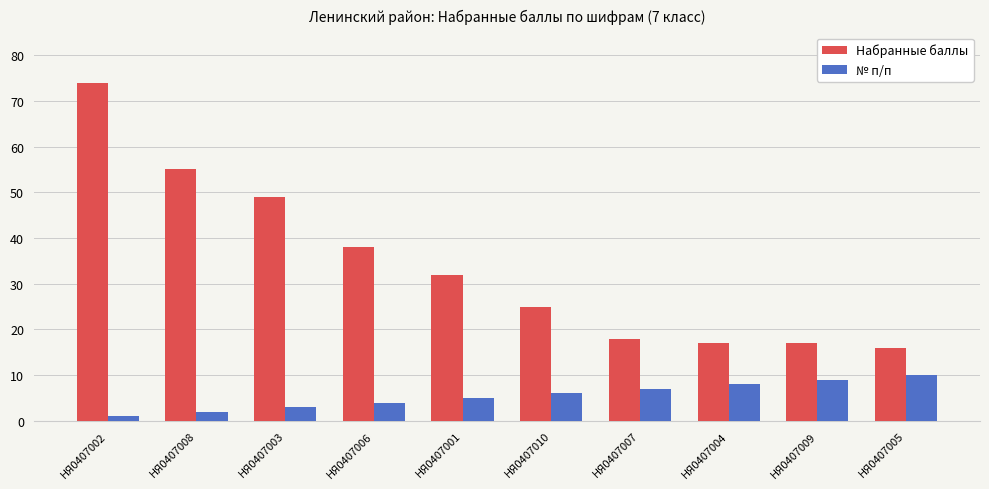

What is the minimum value for № п/п?

1